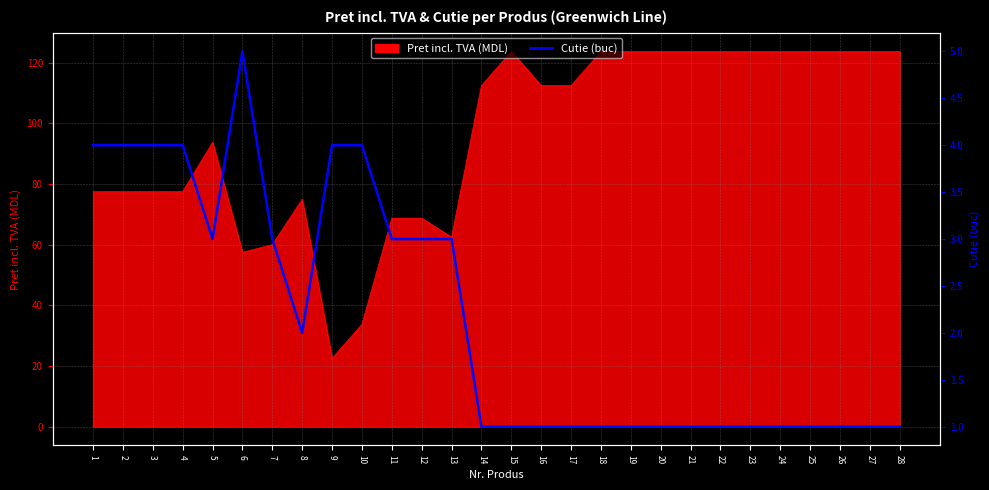

List the labels in order of value, smallest first.

14, 15, 16, 17, 18, 19, 20, 21, 22, 23, 24, 25, 26, 27, 28, 8, 5, 7, 11, 12, 13, 1, 2, 3, 4, 9, 10, 6